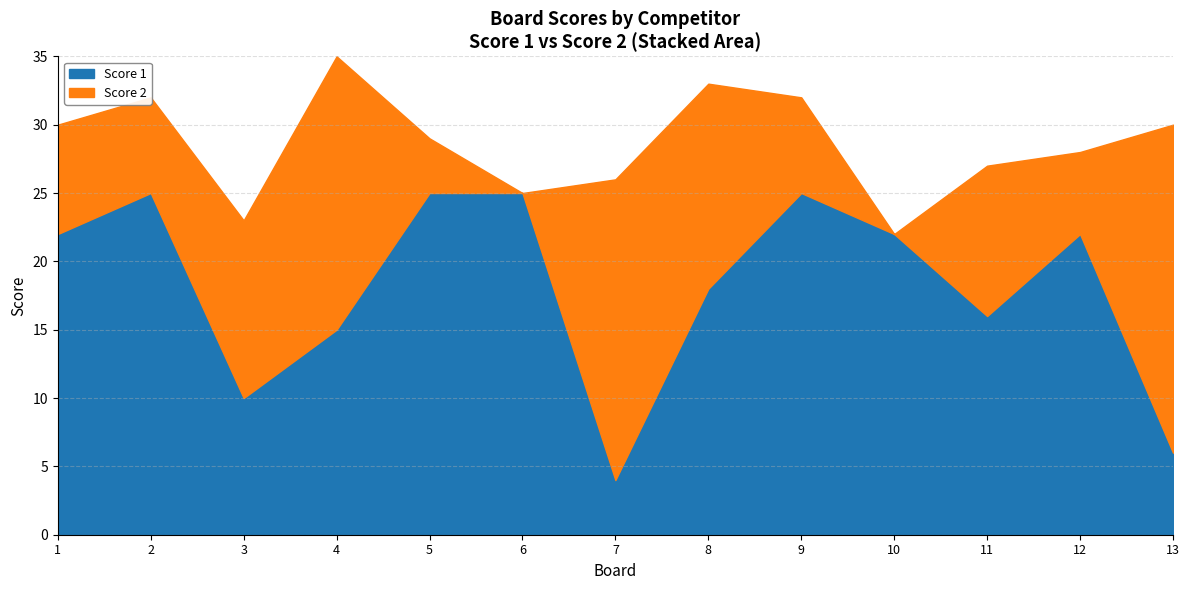

How many categories are shown in the chart?

13